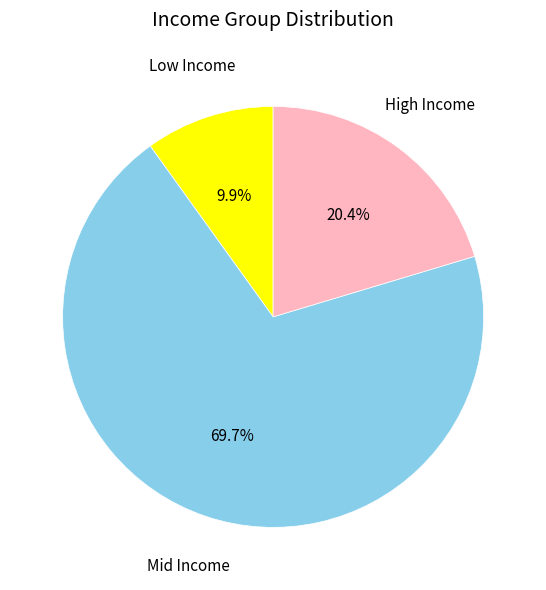

Is there a majority slice in this chart?

Yes